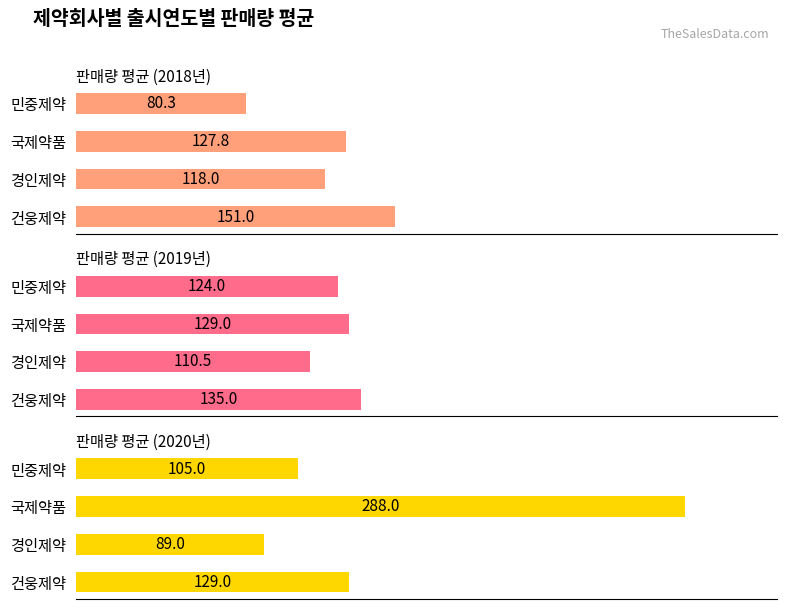

List the labels in order of 2019 value, smallest first.

경인제약, 민중제약, 국제약품, 건웅제약